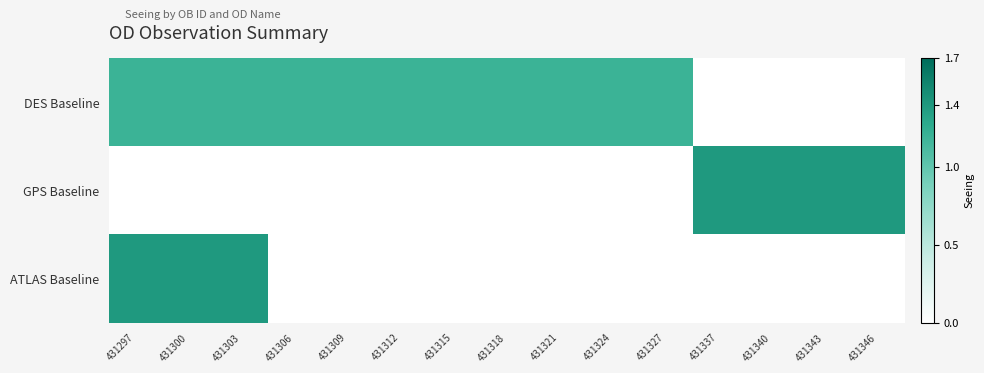

Reading left to right, what are all the values shown in this chart?

DES Baseline: 431297=1.2	431300=1.2	431303=1.2	431306=1.2	431309=1.2	431312=1.2	431315=1.2	431318=1.2	431321=1.2	431324=1.2	431327=1.2	431337=0.0	431340=0.0	431343=0.0	431346=0.0
GPS Baseline: 431297=0.0	431300=0.0	431303=0.0	431306=0.0	431309=0.0	431312=0.0	431315=0.0	431318=0.0	431321=0.0	431324=0.0	431327=0.0	431337=1.4	431340=1.4	431343=1.4	431346=1.4
ATLAS Baseline: 431297=1.4	431300=1.4	431303=1.4	431306=0.0	431309=0.0	431312=0.0	431315=0.0	431318=0.0	431321=0.0	431324=0.0	431327=0.0	431337=0.0	431340=0.0	431343=0.0	431346=0.0